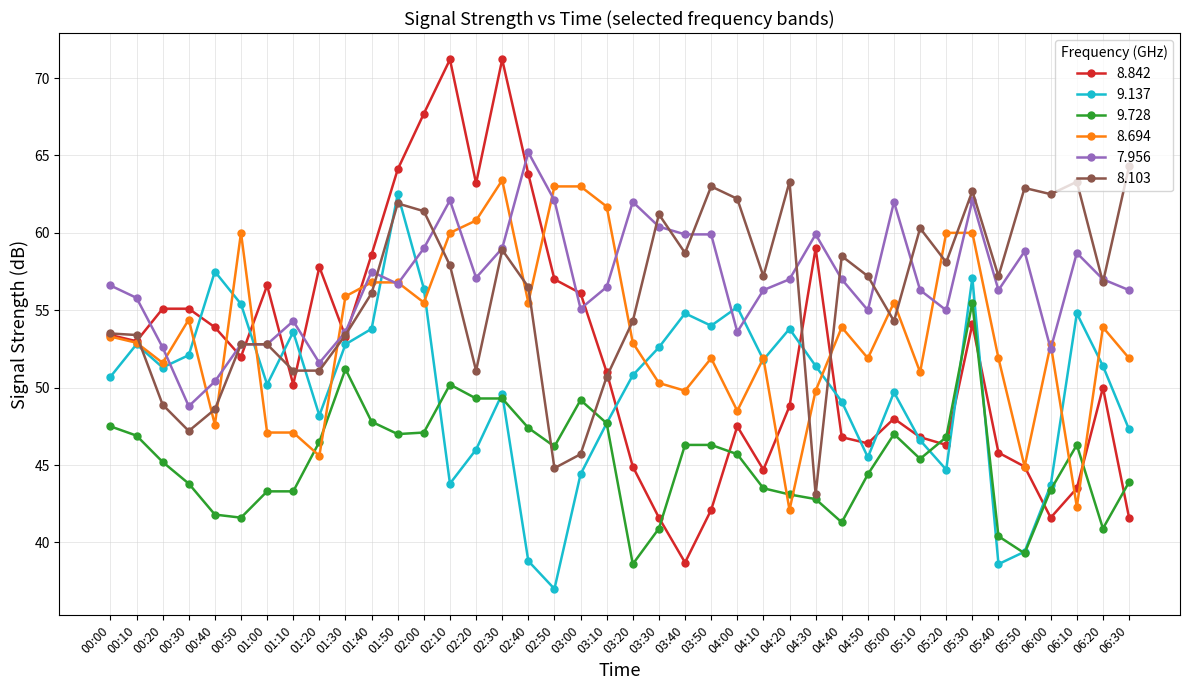

Where do 7.956 and 8.842 first cross each other?

00:10 and 00:20